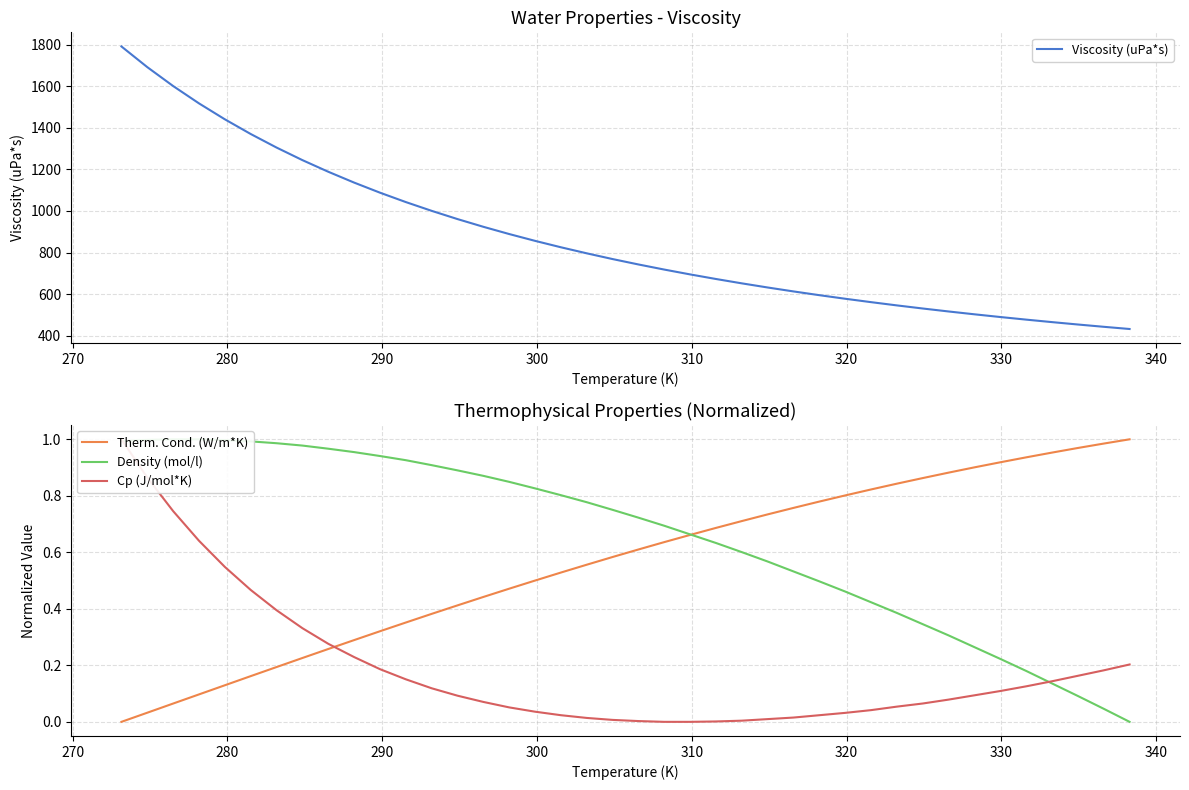

Which series has the largest total across all categories?

Viscosity (uPa*s)